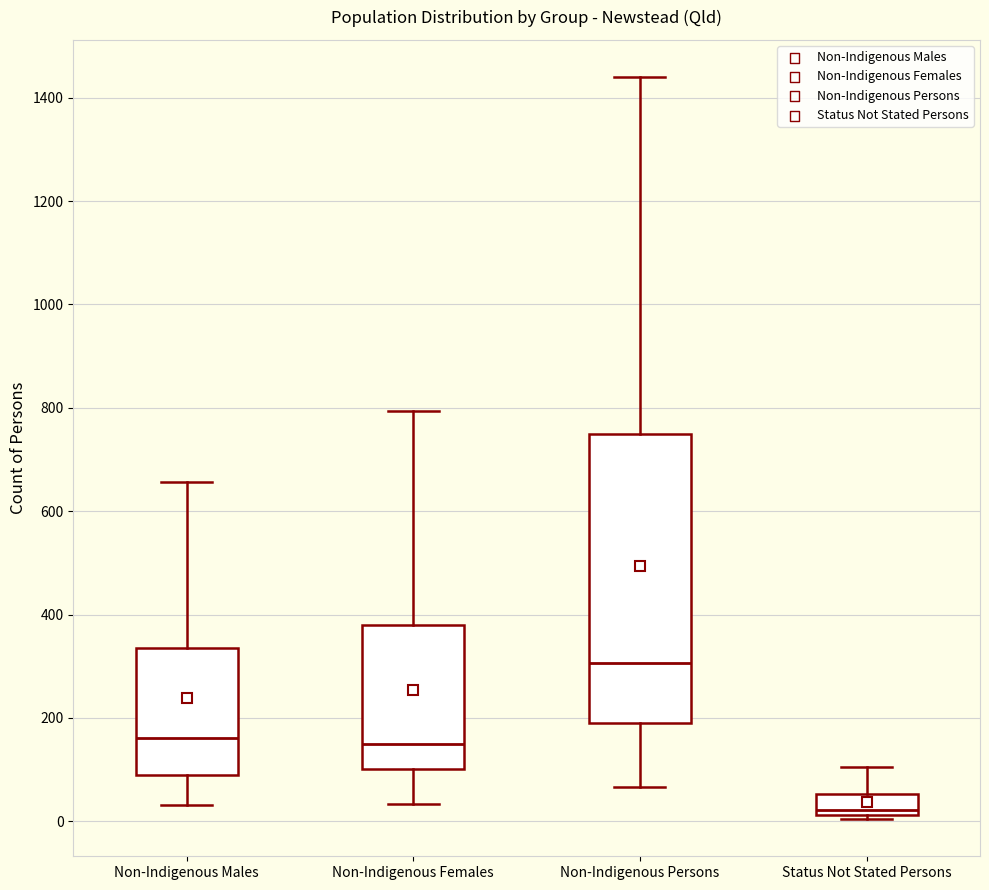

Which box's median line is the lowest?

Status Not Stated Persons